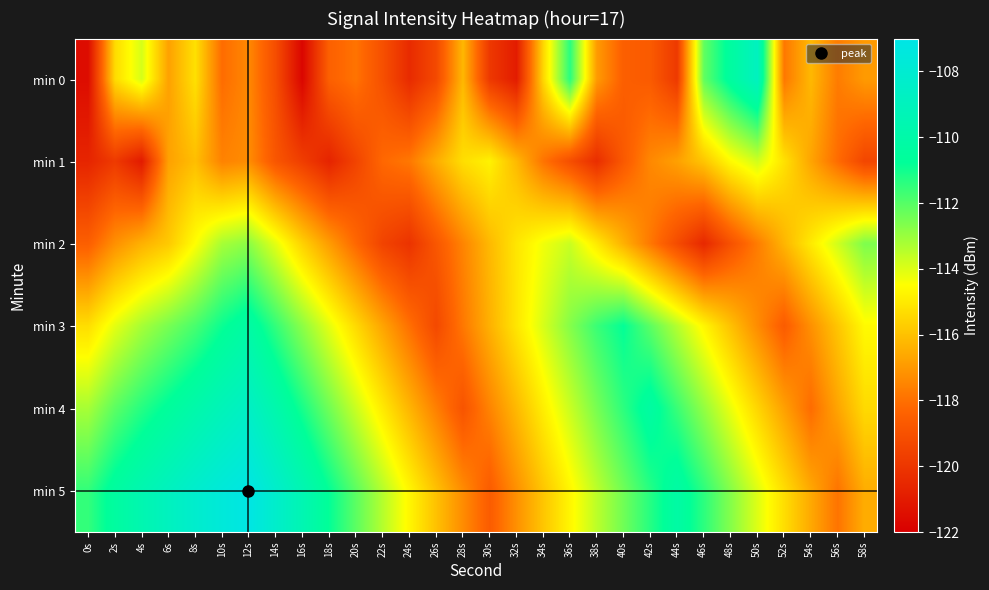

Reading left to right, transcribe all the data shown in this chart.

min 0: 0s=-121.5	2s=-115.4	4s=-113.9	6s=-116.8	8s=-115.2	10s=-118.1	12s=-117.4	14s=-119.1	16s=-121.8	18s=-118.5	20s=-117.9	22s=-119.0	24s=-120.4	26s=-119.3	28s=-116.2	30s=-119.9	32s=-121.0	34s=-115.5	36s=-111.4	38s=-116.9	40s=-118.5	42s=-118.7	44s=-119.9	46s=-112.2	48s=-110.4	50s=-108.9	52s=-117.8	54s=-116.2	56s=-117.7	58s=-117.0
min 1: 0s=-120.6	2s=-119.8	4s=-121.0	6s=-116.8	8s=-116.1	10s=-117.5	12s=-117.3	14s=-118.8	16s=-119.7	18s=-120.7	20s=-119.5	22s=-118.2	24s=-117.8	26s=-116.5	28s=-115.3	30s=-114.8	32s=-116.2	34s=-117.9	36s=-119.1	38s=-120.3	40s=-118.7	42s=-117.4	44s=-116.8	46s=-115.9	48s=-114.6	50s=-113.8	52s=-115.2	54s=-116.7	56s=-118.1	58s=-119.4
min 2: 0s=-118.5	2s=-117.2	4s=-116.4	6s=-115.8	8s=-114.5	10s=-113.2	12s=-112.8	14s=-114.1	16s=-115.6	18s=-116.9	20s=-118.2	22s=-119.5	24s=-120.1	26s=-118.8	28s=-117.5	30s=-116.2	32s=-115.1	34s=-114.3	36s=-113.7	38s=-115.0	40s=-116.4	42s=-117.8	44s=-119.2	46s=-120.5	48s=-119.0	50s=-117.7	52s=-116.3	54s=-115.0	56s=-113.8	58s=-112.6
min 3: 0s=-115.3	2s=-114.1	4s=-113.2	6s=-112.5	8s=-111.8	10s=-110.9	12s=-110.2	14s=-111.5	16s=-112.8	18s=-114.1	20s=-115.4	22s=-116.7	24s=-118.0	26s=-119.3	28s=-117.8	30s=-116.4	32s=-115.1	34s=-113.9	36s=-112.7	38s=-111.6	40s=-110.8	42s=-112.1	44s=-113.4	46s=-114.7	48s=-116.0	50s=-117.3	52s=-118.6	54s=-117.2	56s=-115.9	58s=-114.6
min 4: 0s=-113.2	2s=-112.1	4s=-111.3	6s=-110.6	8s=-109.9	10s=-109.2	12s=-108.6	14s=-109.8	16s=-111.1	18s=-112.4	20s=-113.7	22s=-115.0	24s=-116.3	26s=-117.6	28s=-118.9	30s=-117.5	32s=-116.2	34s=-114.9	36s=-113.7	38s=-112.5	40s=-111.4	42s=-110.3	44s=-111.6	46s=-112.9	48s=-114.2	50s=-115.5	52s=-116.8	54s=-118.1	56s=-116.7	58s=-115.4
min 5: 0s=-111.5	2s=-110.4	4s=-109.6	6s=-108.9	8s=-108.2	10s=-107.6	12s=-107.1	14s=-108.3	16s=-109.5	18s=-110.8	20s=-112.1	22s=-113.4	24s=-114.7	26s=-116.0	28s=-117.3	30s=-118.6	32s=-117.2	34s=-115.9	36s=-114.7	38s=-113.5	40s=-112.4	42s=-111.3	44s=-110.2	46s=-111.4	48s=-112.7	50s=-114.0	52s=-115.3	54s=-116.6	56s=-117.9	58s=-116.5